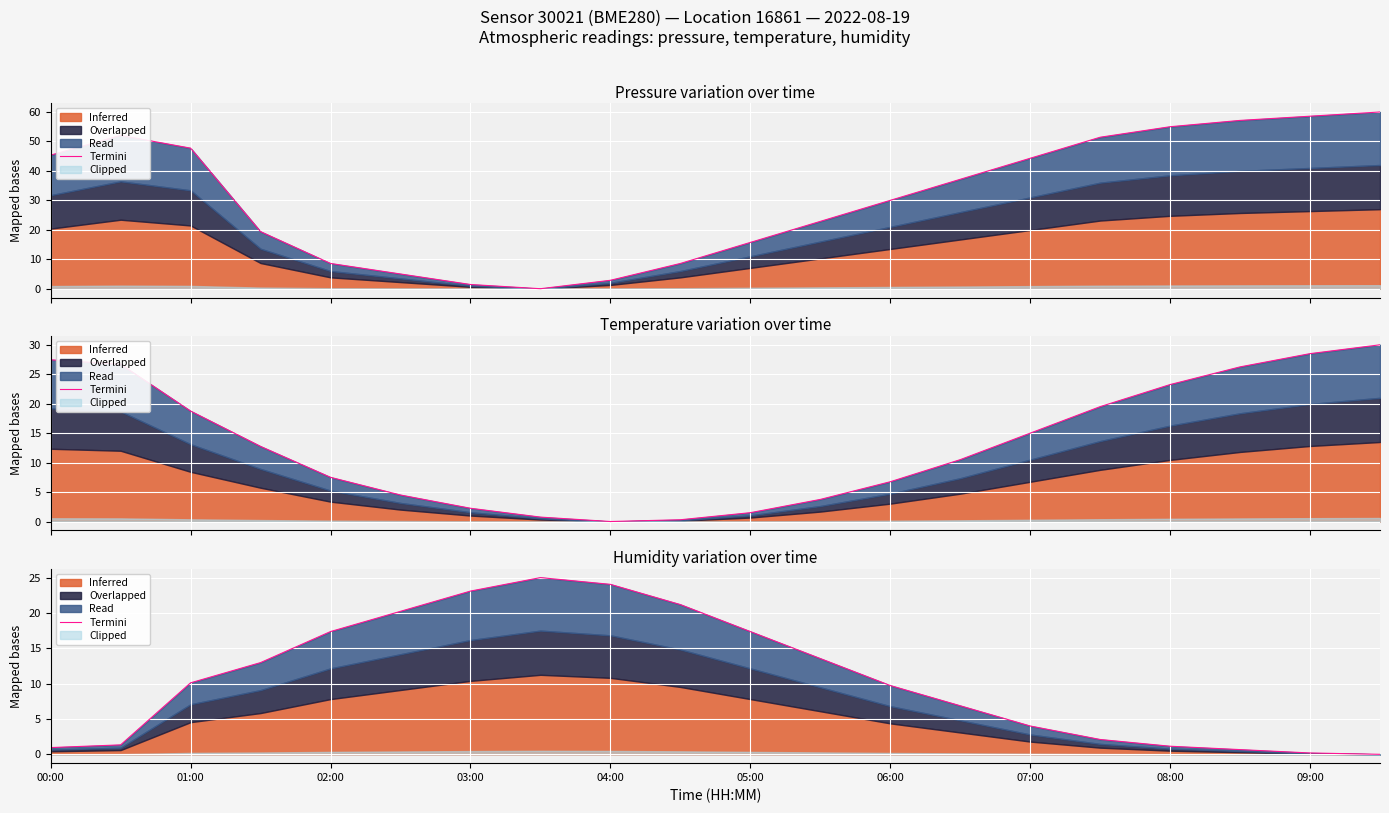

Reading right to left, what are all the values shown in this chart?

0.0	0.2	0.7	1.1	2.1	4.0	6.9	9.7	13.5	17.4	21.2	24.0	25.0	23.1	20.2	17.4	13.0	10.1	1.3	1.0